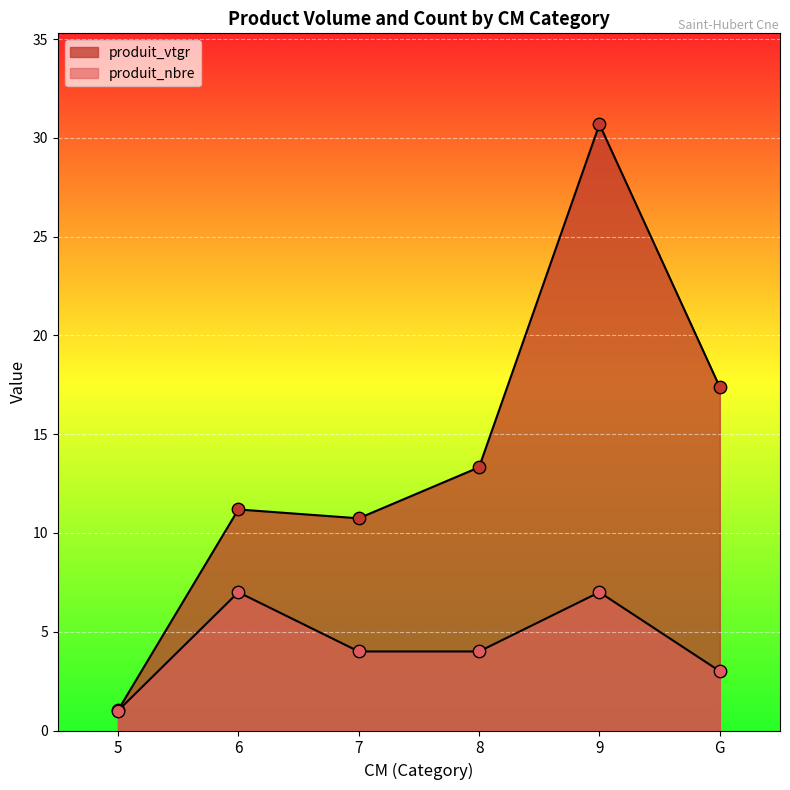

What is the total value across all series at 5?

2.0